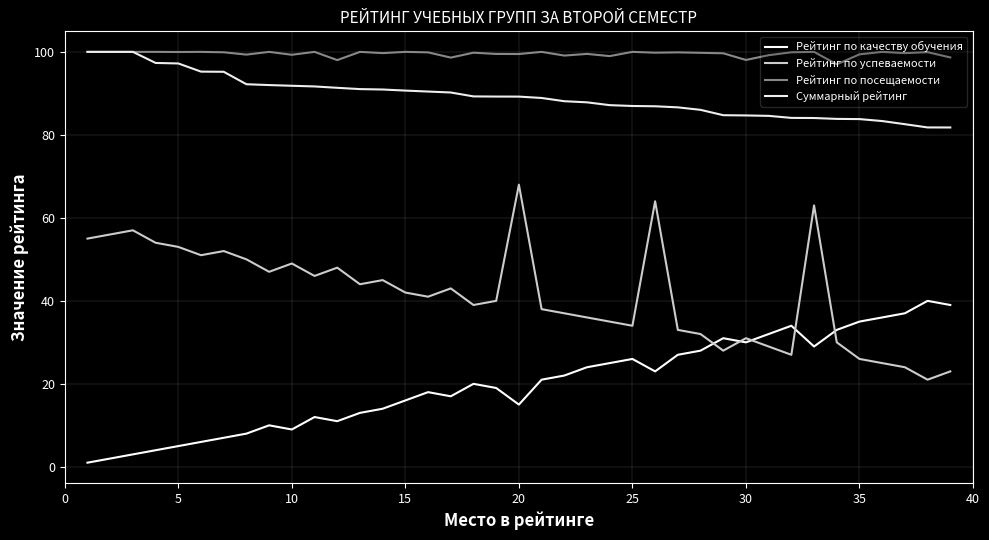

Which series has the largest total across all categories?

Рейтинг по посещаемости